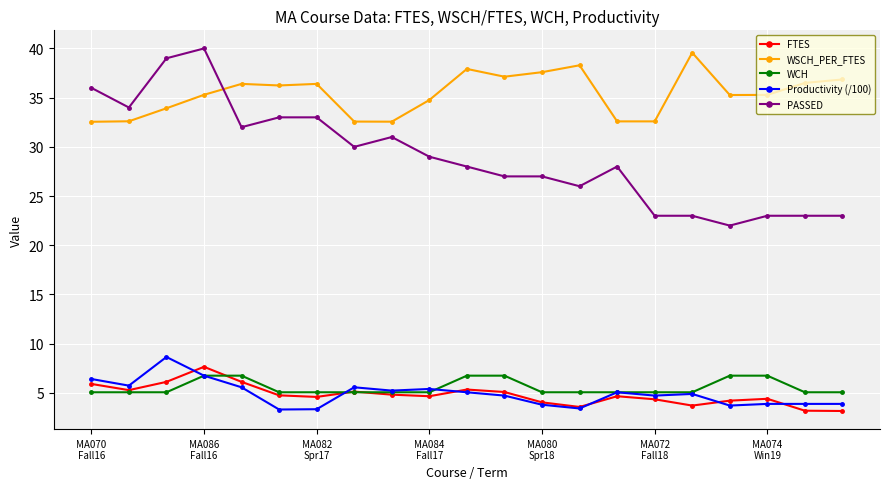

Which series has the widest spread of values?

PASSED